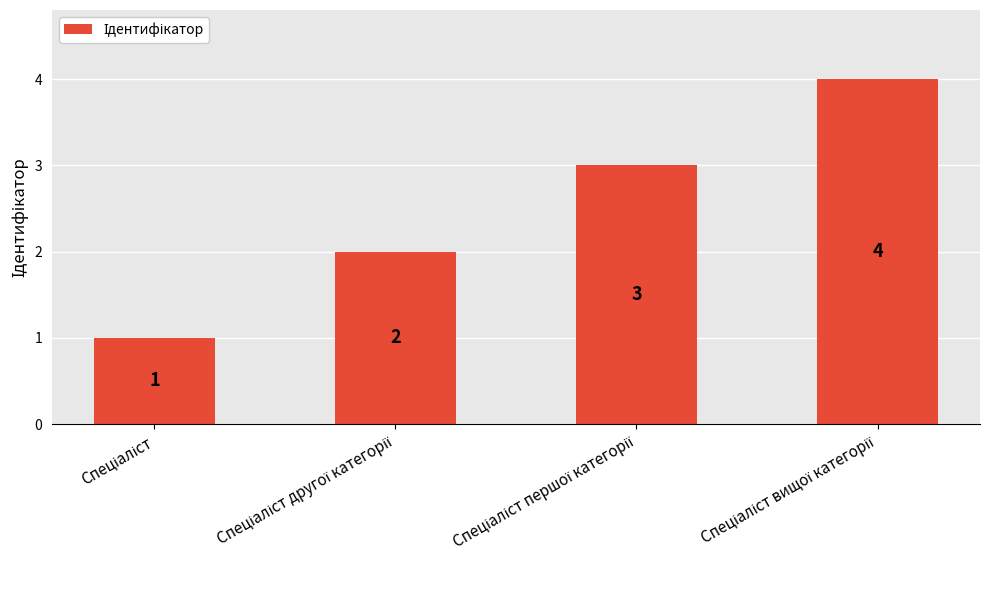

What is the sum of all values?

10